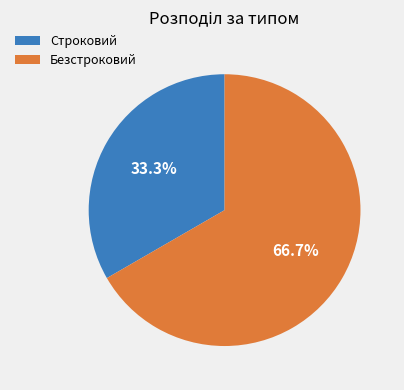

Does Безстроковий represent more than half of the total?

Yes